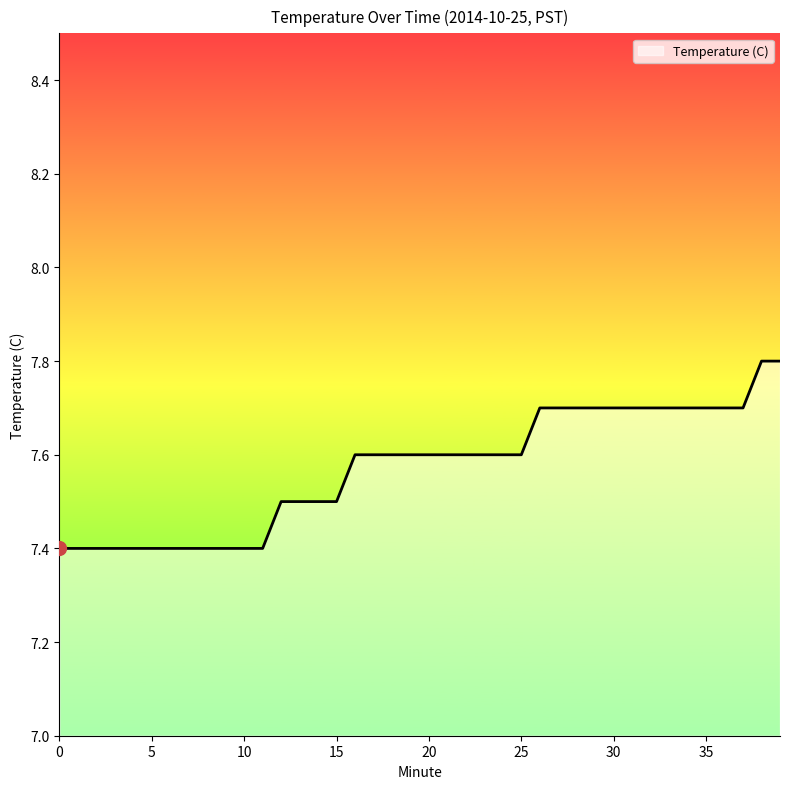

How many lines are shown in the chart?

1